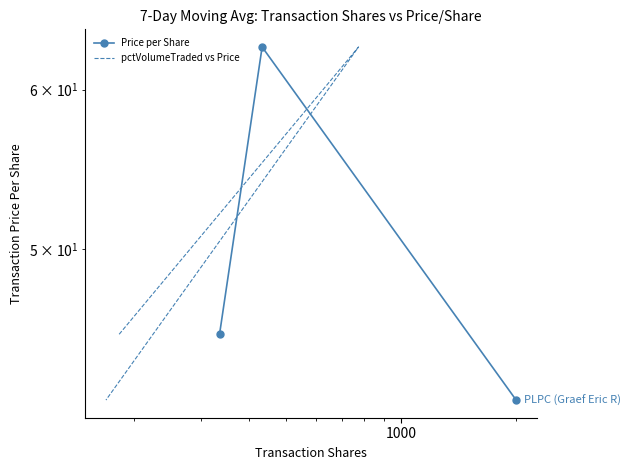

Is it true that Price per Share equals 61.3 at 1000?

False